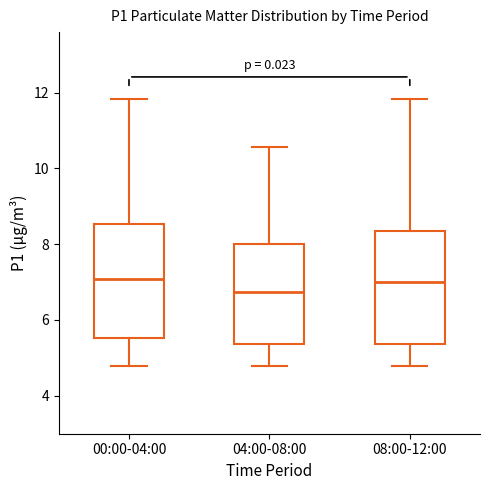

Reading left to right, transcribe this box plot: for each box, give where its median line is, the range the box spans, and where its two whiskers end, as read against the y-axis. The values are not printed on the chart, so give them approximately, as read against the axis.

00:00-04:00: median 7.0, box 5.6 to 8.6, whiskers 4.8 to 11.8
04:00-08:00: median 6.8, box 5.4 to 8.0, whiskers 4.8 to 10.6
08:00-12:00: median 7.0, box 5.4 to 8.4, whiskers 4.8 to 11.8